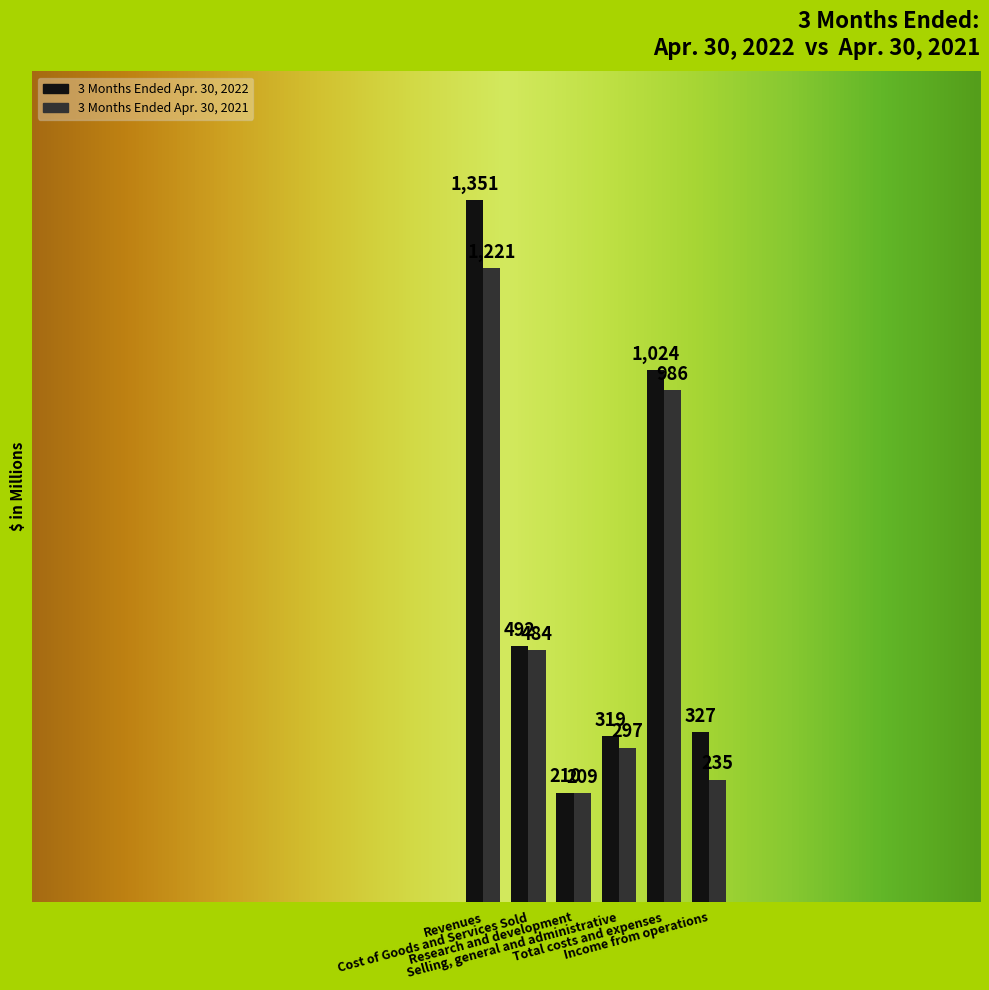

Is it true that 3 Months Ended Apr. 30, 2022 equals 1490 at Total costs and expenses?

False